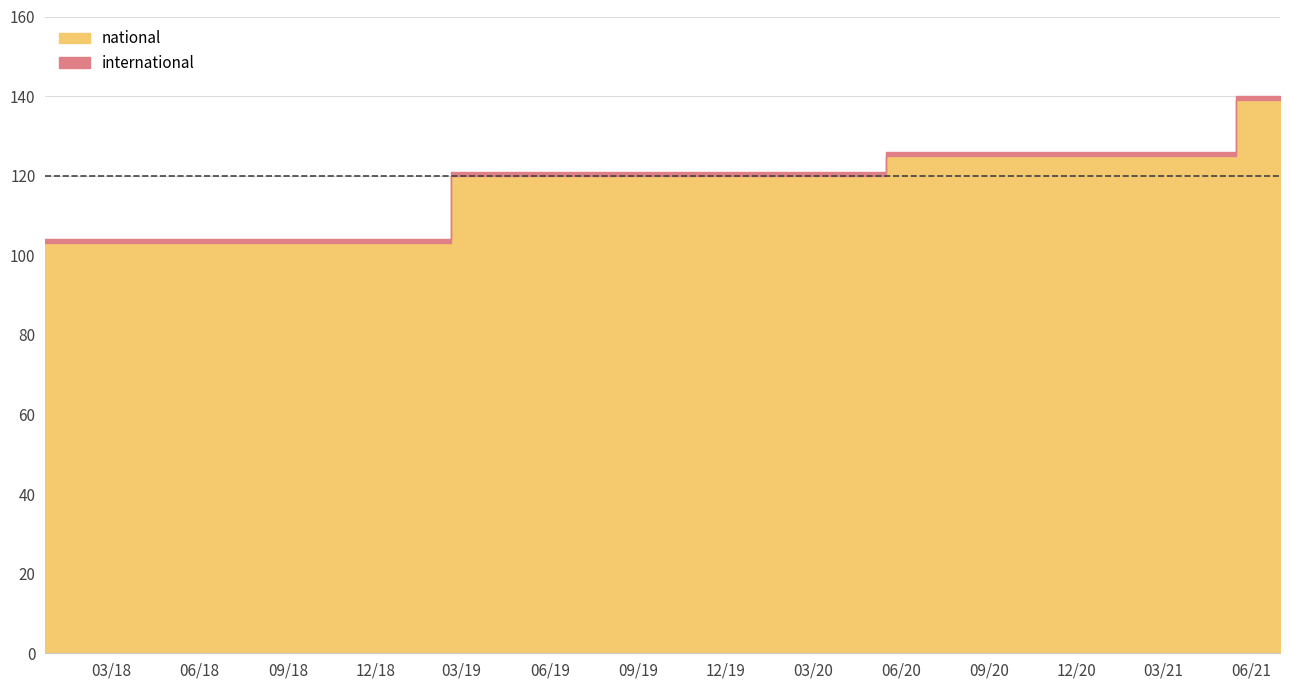

What is the greatest value displayed?

139